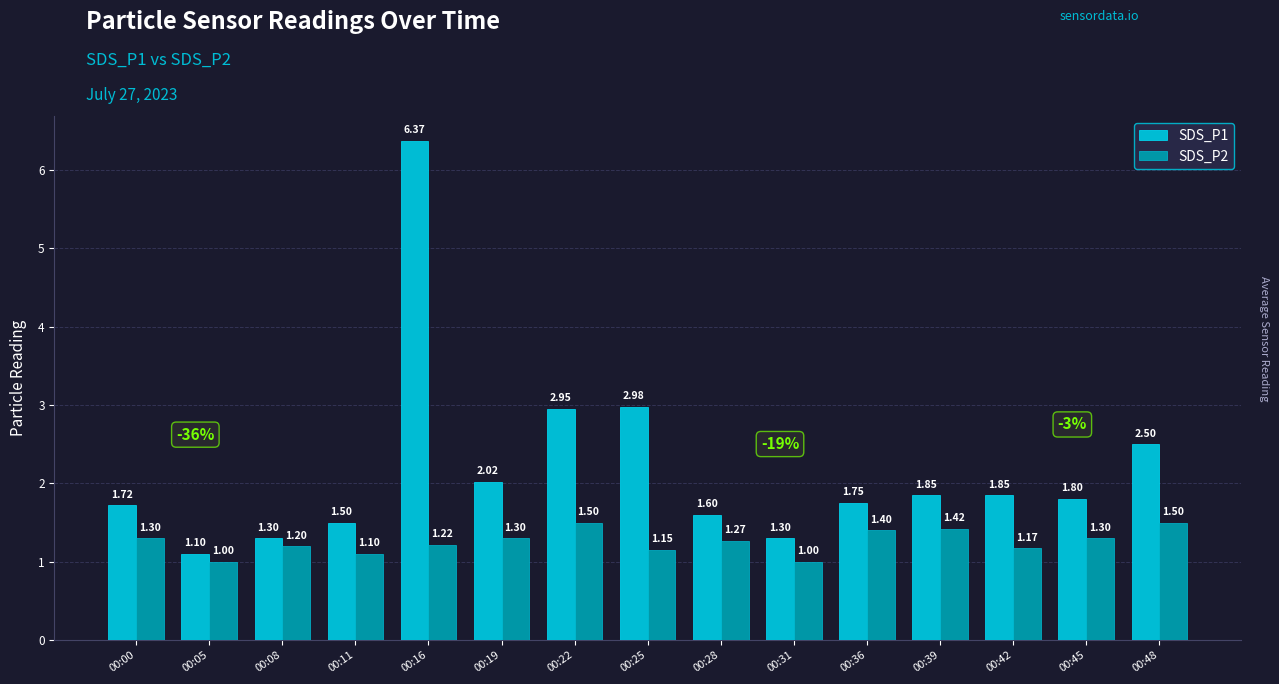

What are all the series names shown in the legend?

SDS_P1, SDS_P2